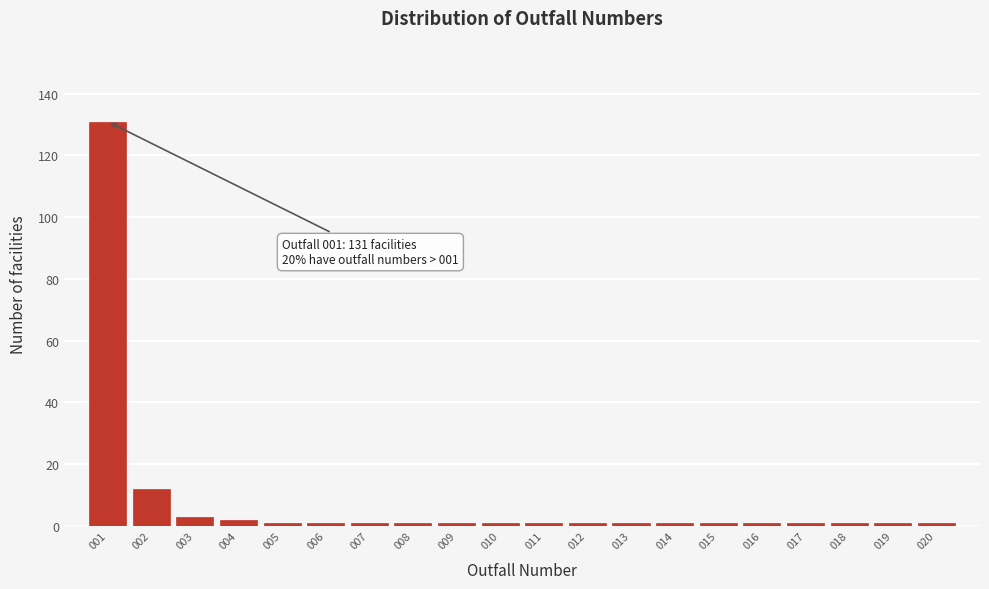

Reading right to left, list all the values displayed in this chart.

020=1	019=1	018=1	017=1	016=1	015=1	014=1	013=1	012=1	011=1	010=1	009=1	008=1	007=1	006=1	005=1	004=2	003=3	002=12	001=131